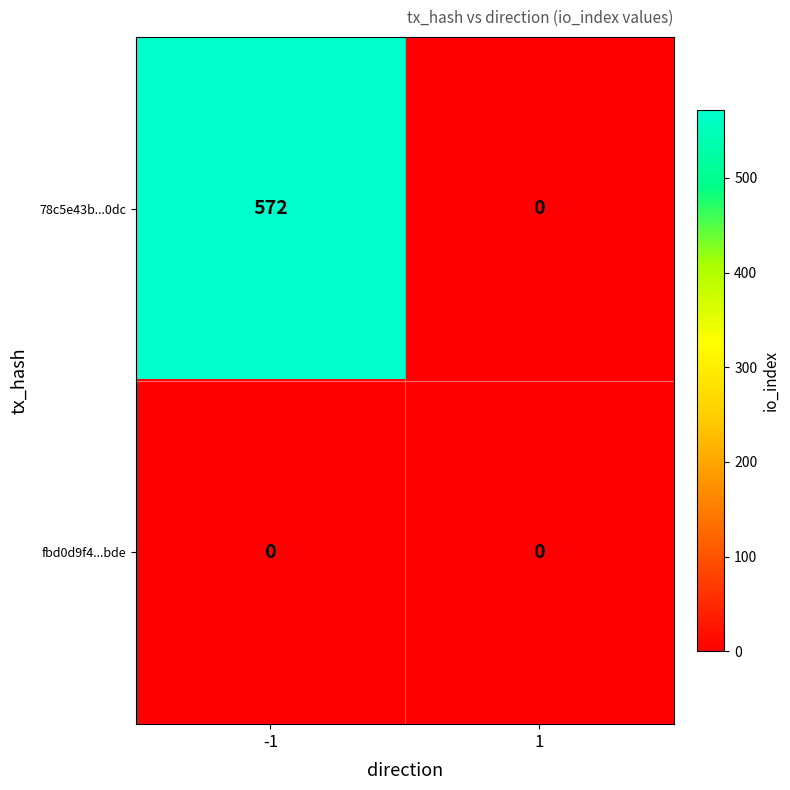

Which series has the largest range (max minus min)?

78c5e43b...0dc